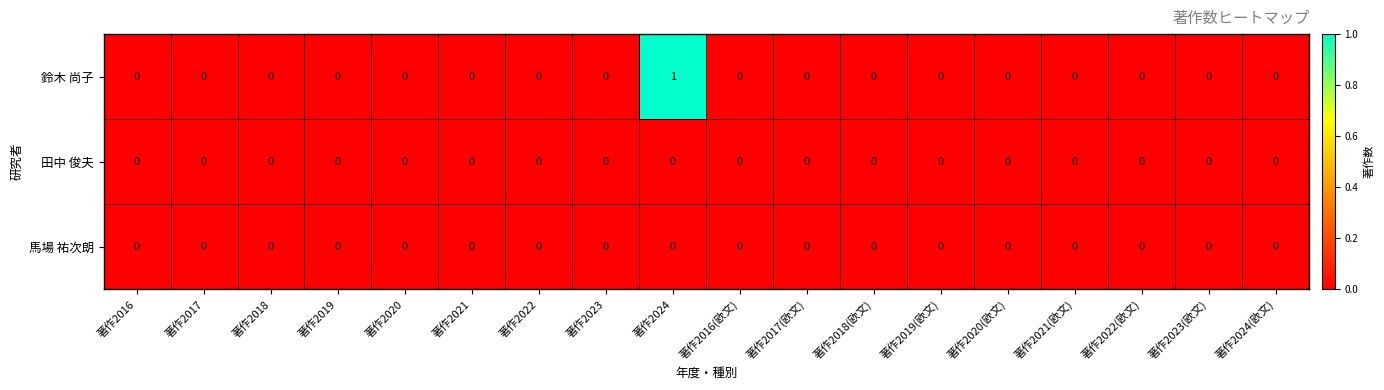

Which series has the widest spread of values?

鈴木 尚子